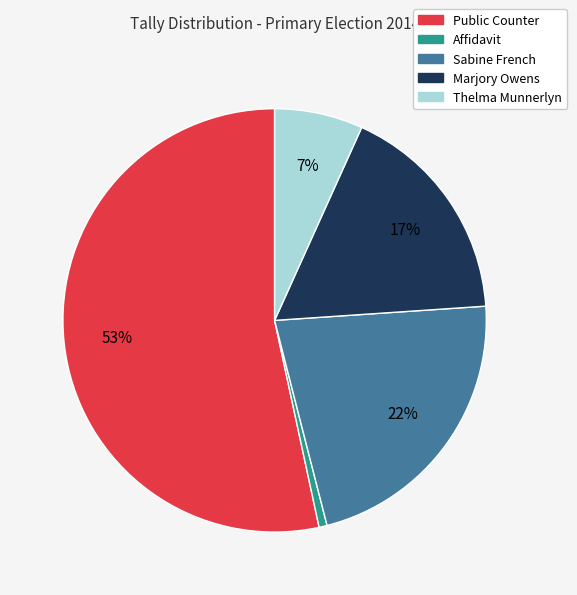

Is there any slice that represents more than half of the pie?

Yes